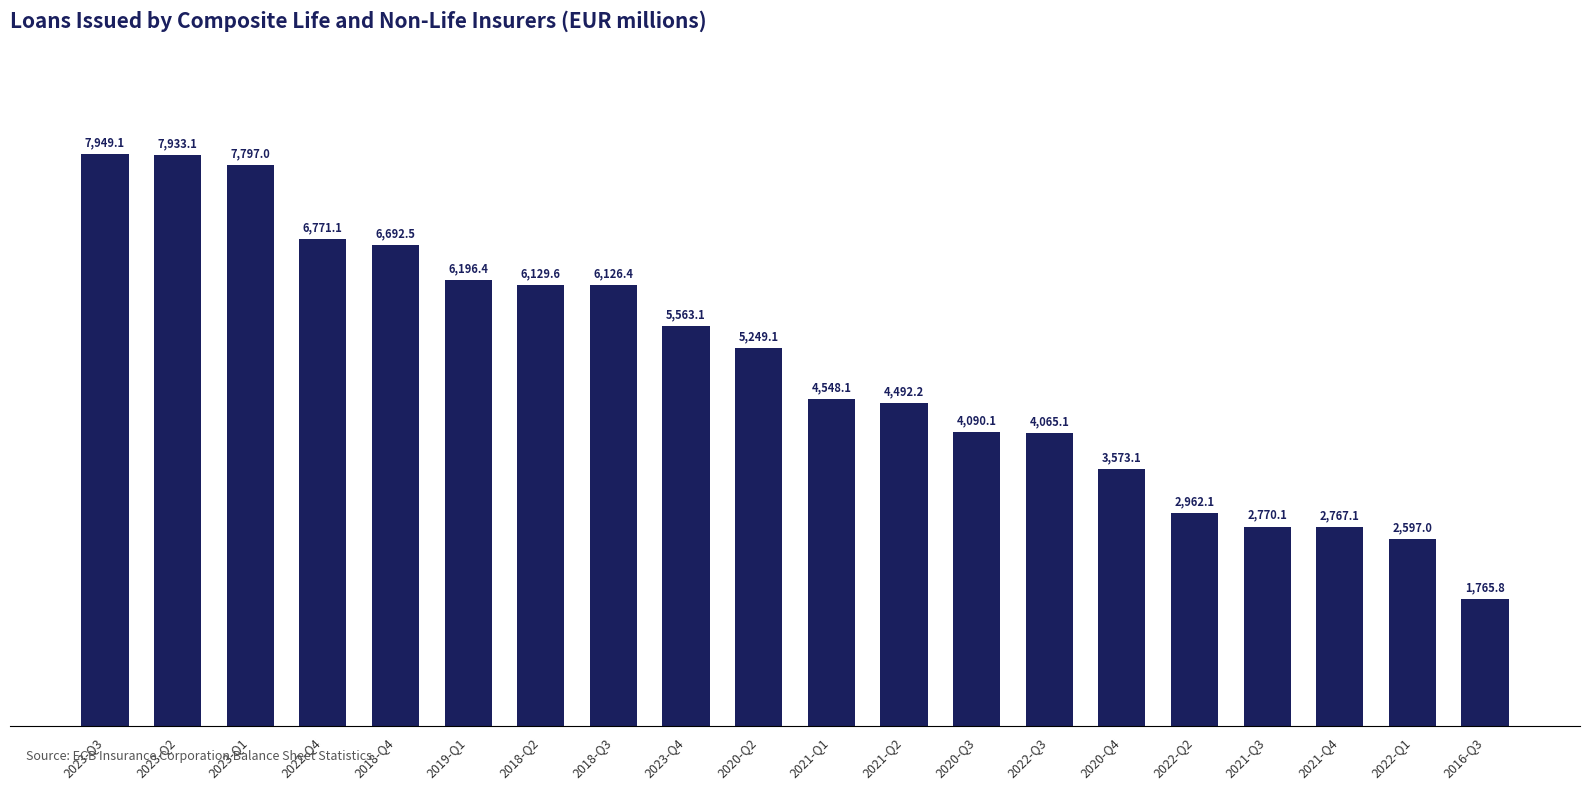

What is the ratio of the value at 2022-Q2 to the value at 2022-Q4?

0.4